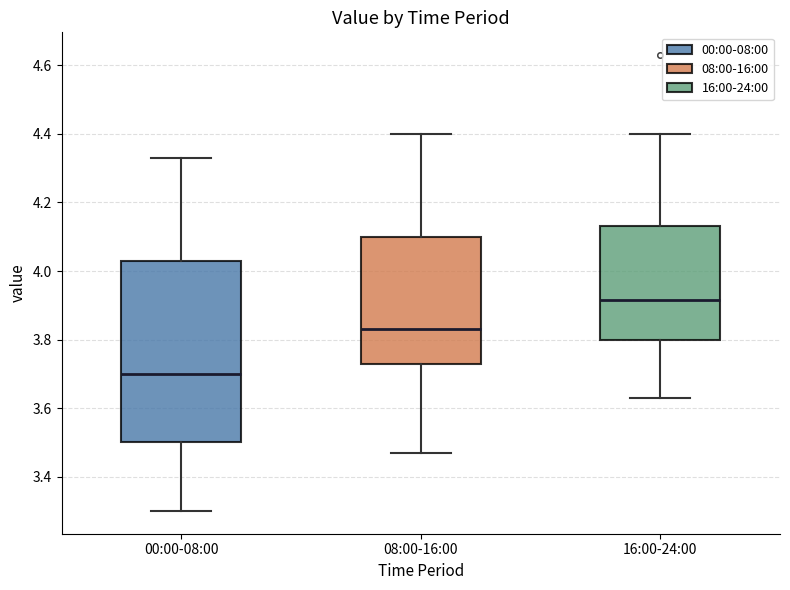

Reading left to right, transcribe this box plot: for each box, give where its median line is, the range the box spans, and where its two whiskers end, as read against the y-axis. The values are not printed on the chart, so give them approximately, as read against the axis.

00:00-08:00: median 3.70, box 3.50 to 4.04, whiskers 3.30 to 4.34
08:00-16:00: median 3.84, box 3.74 to 4.10, whiskers 3.48 to 4.40
16:00-24:00: median 3.92, box 3.80 to 4.14, whiskers 3.64 to 4.40